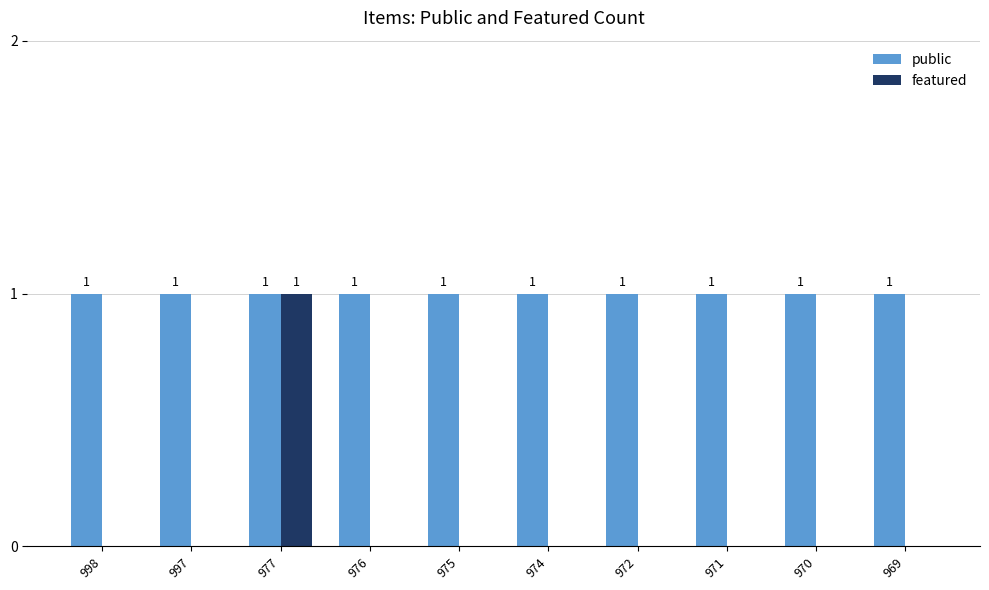

Are the bars grouped side by side (vs. stacked)?

Yes